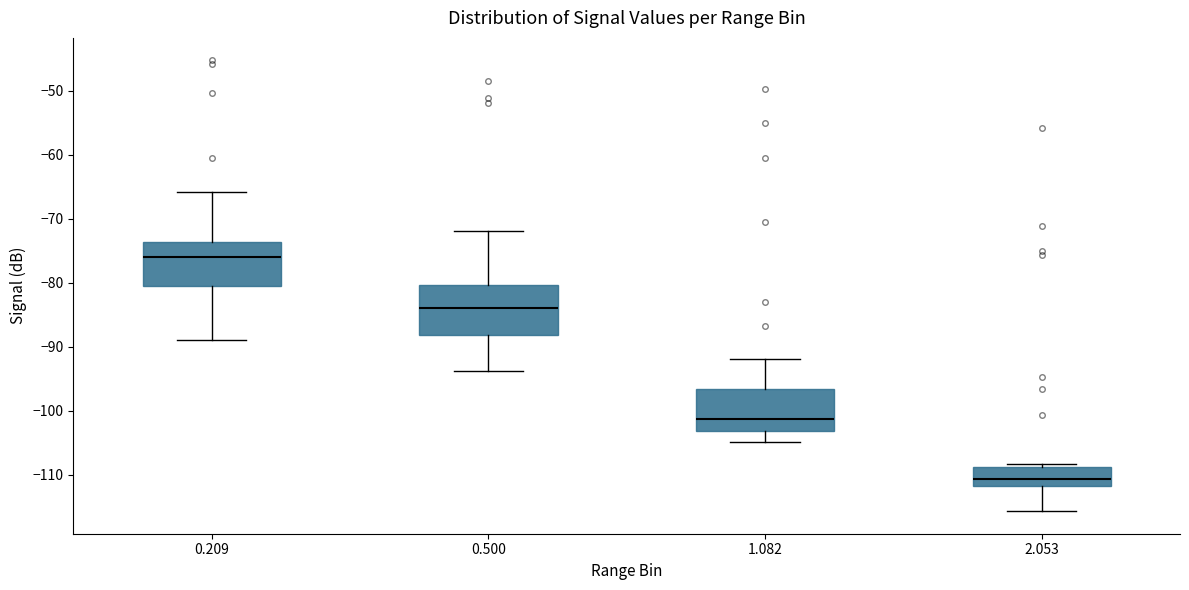

Reading left to right, transcribe this box plot: for each box, give where its median line is, the range the box spans, and where its two whiskers end, as read against the y-axis. The values are not printed on the chart, so give them approximately, as read against the axis.

0.209: median -76, box -81 to -74, whiskers -89 to -66
0.500: median -84, box -88 to -80, whiskers -94 to -72
1.082: median -101, box -103 to -97, whiskers -105 to -92
2.053: median -111, box -112 to -109, whiskers -116 to -108